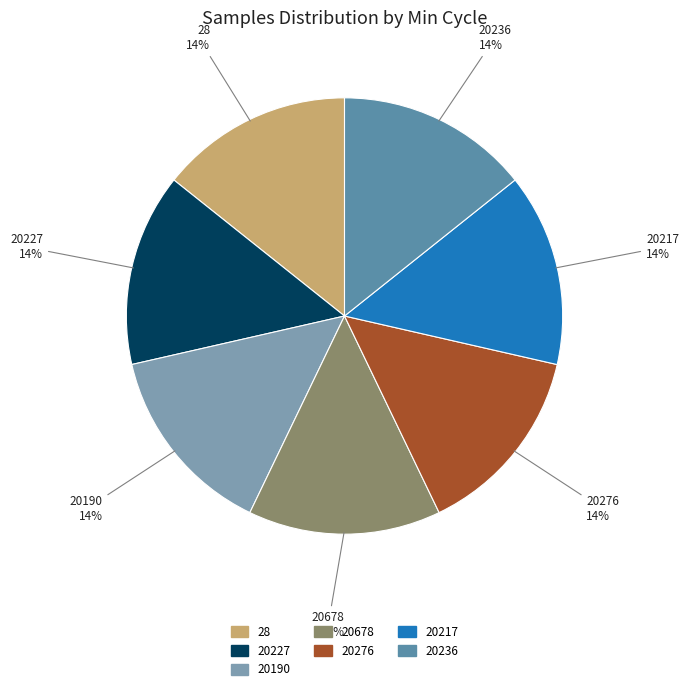

What is the ratio of the value at 20678 to the value at 20236?

1.0